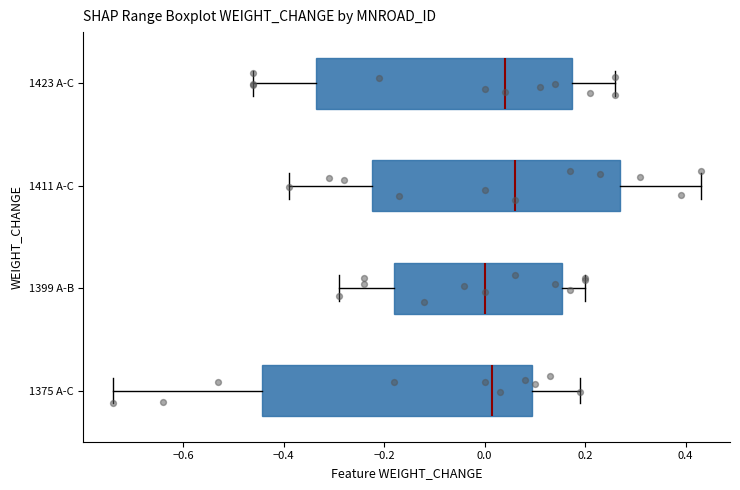

Reading bottom to top, transcribe this box plot: for each box, give where its median line is, the range the box spans, and where its two whiskers end, as read against the x-axis. The values are not printed on the chart, so give them approximately, as read against the axis.

1375 A-C: median 0.02, box -0.44 to 0.10, whiskers -0.74 to 0.20
1399 A-B: median 0.00, box -0.18 to 0.16, whiskers -0.28 to 0.20
1411 A-C: median 0.06, box -0.22 to 0.28, whiskers -0.38 to 0.44
1423 A-C: median 0.04, box -0.34 to 0.18, whiskers -0.46 to 0.26